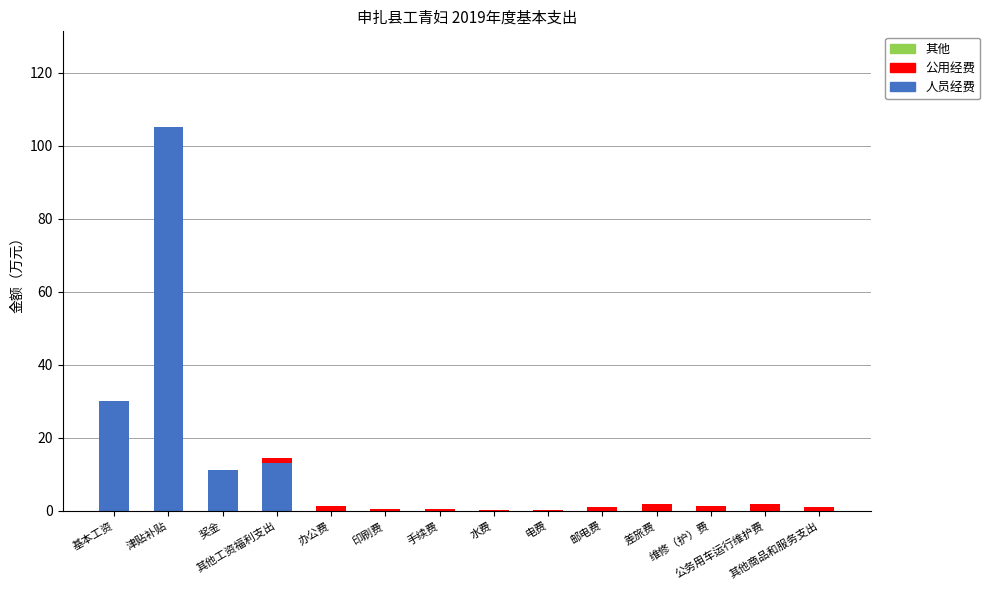

What is the total value across all series at 邮电费?

0.9